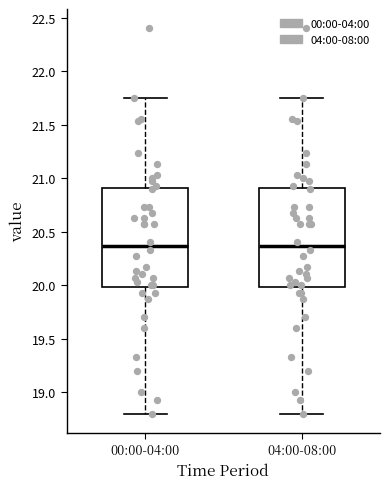

Reading left to right, read every box against the y-axis: the position of its median line, the range the box covers, and the ends of its whiskers. The values are not printed on the chart, so give them approximately, as read against the axis.

00:00-04:00: median 20.35, box 20.00 to 20.90, whiskers 18.80 to 21.75
04:00-08:00: median 20.35, box 20.00 to 20.90, whiskers 18.80 to 21.75